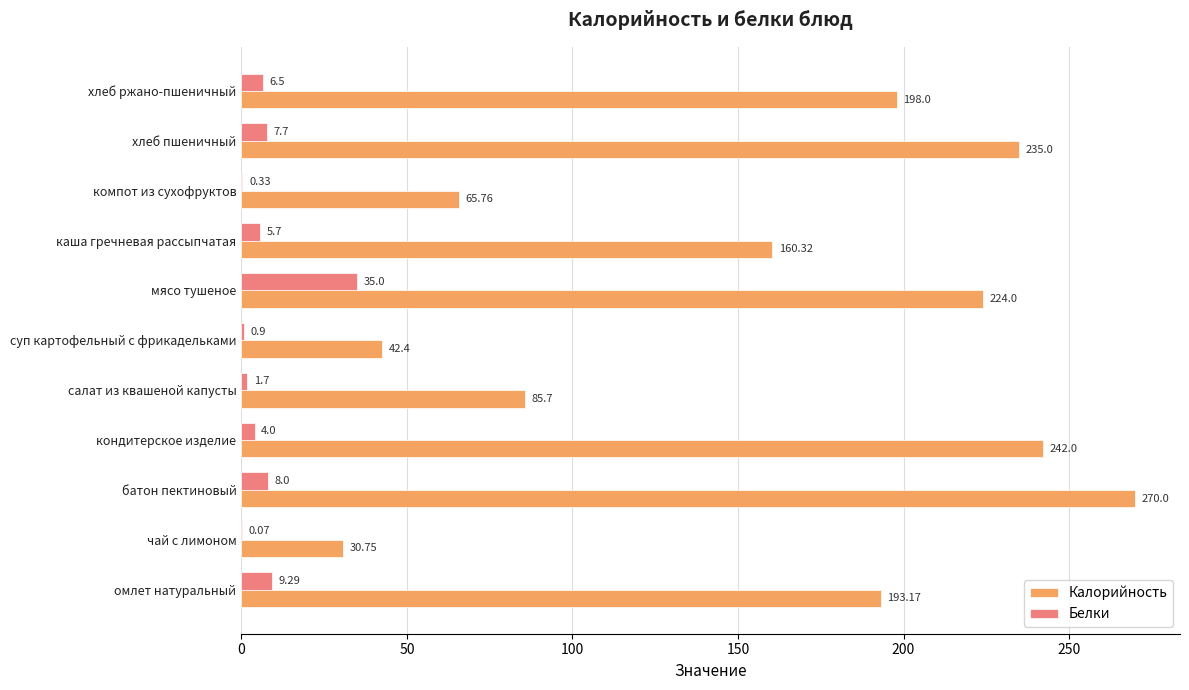

At which category does the chart reach its peak across all series?

батон пектиновый